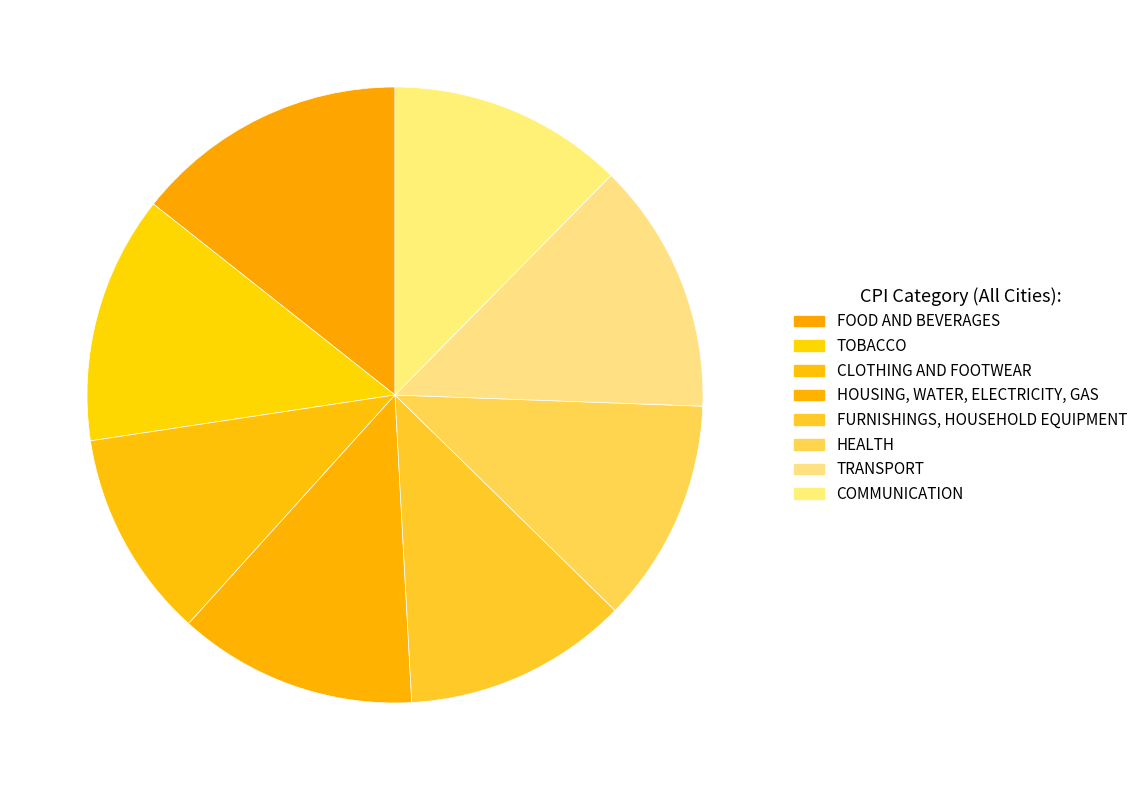

Is it true that CLOTHING AND FOOTWEAR is 1% of the pie?

False